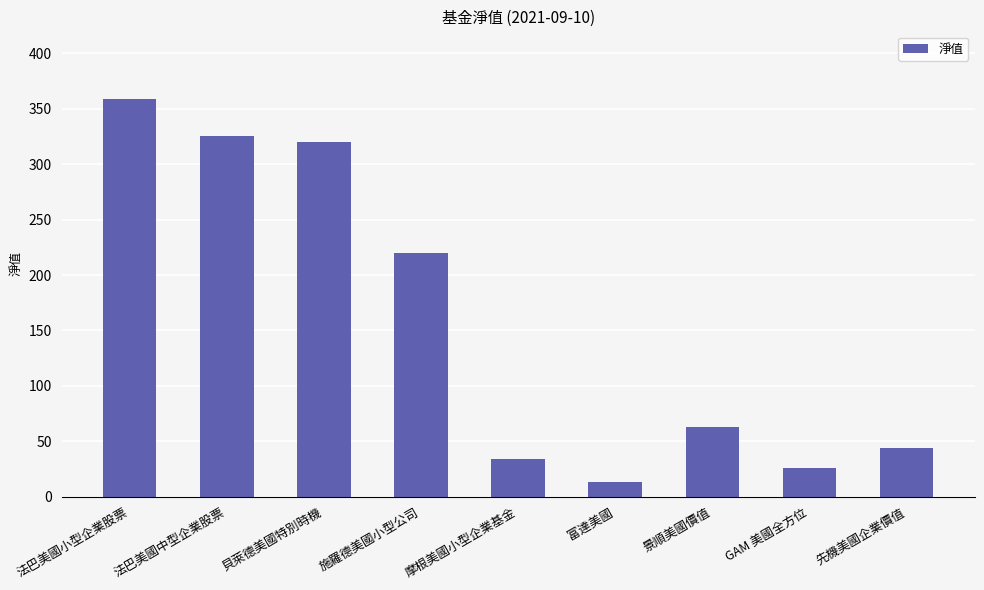

Are the bars horizontal?

No